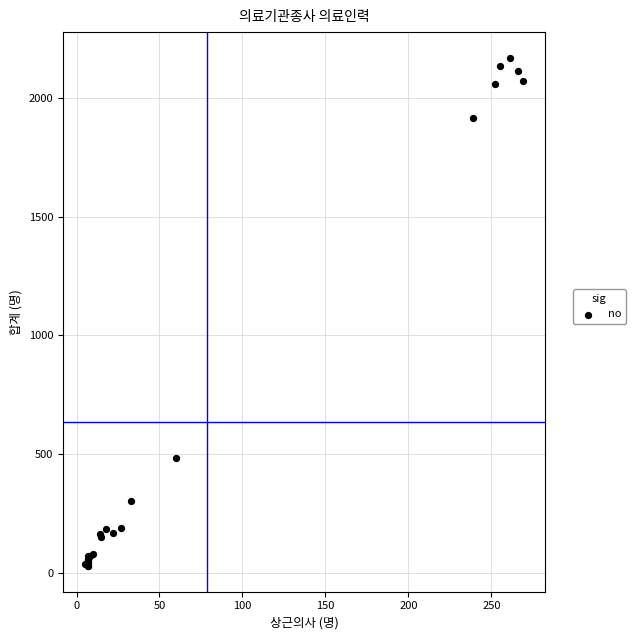

What Y value in the scatter plot is closest to 1099?

485